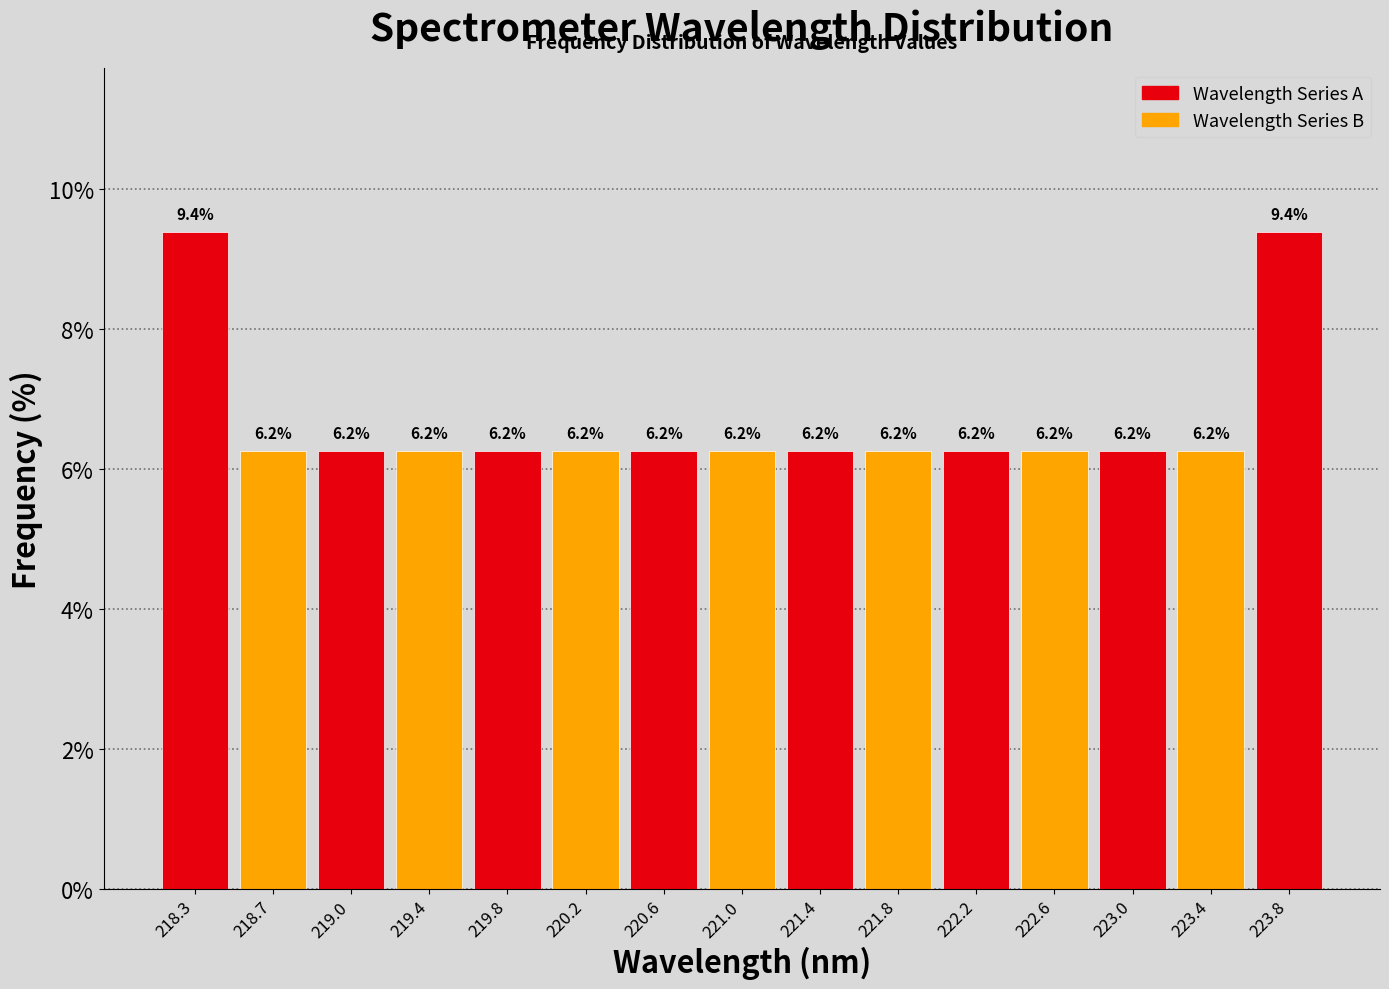

How tall is the bar that spans 222.40 to 222.80 on the x-axis? The bar edges are not printed on the chart, so give them approximately, as read against the axis.

6.2